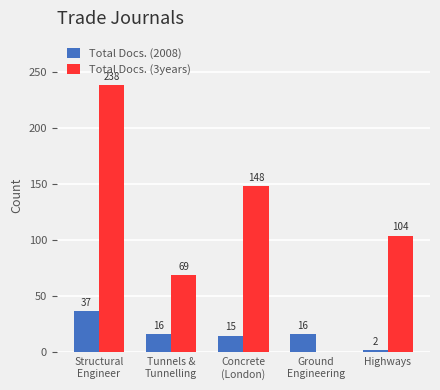

How many Total Docs. (3years) values are between 69 and 148?

3